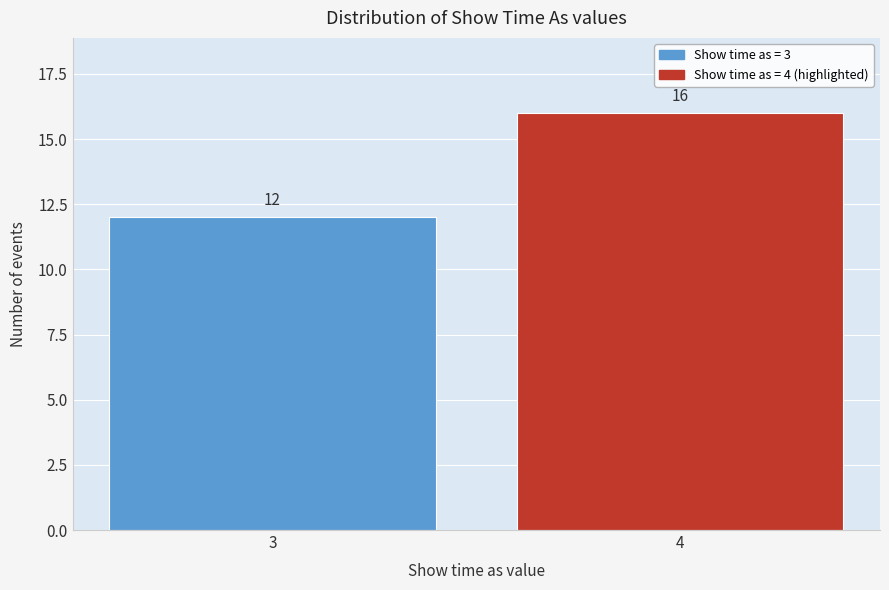

Reading right to left, list all the values displayed in this chart.

4=16	3=12